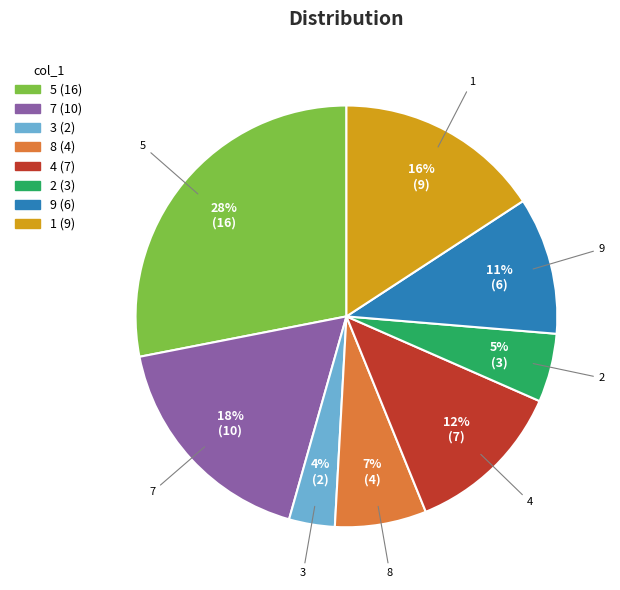

How many slices are in this pie chart?

8